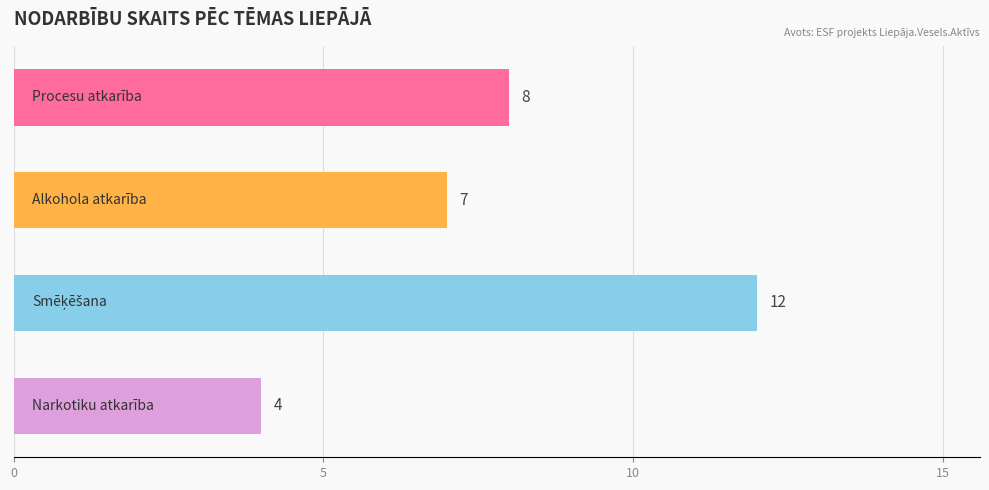

How many bars are there in total?

4